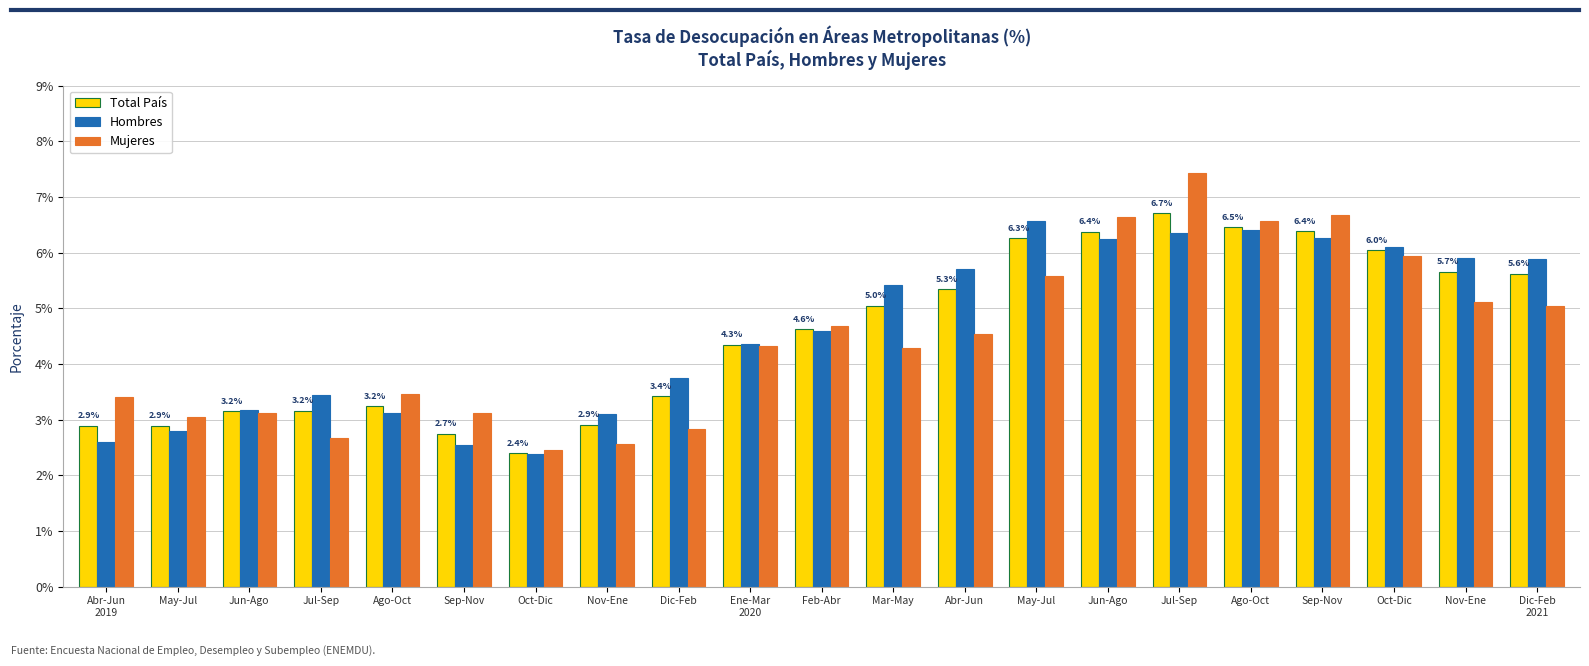

What are all the series names shown in the legend?

Total País, Hombres, Mujeres